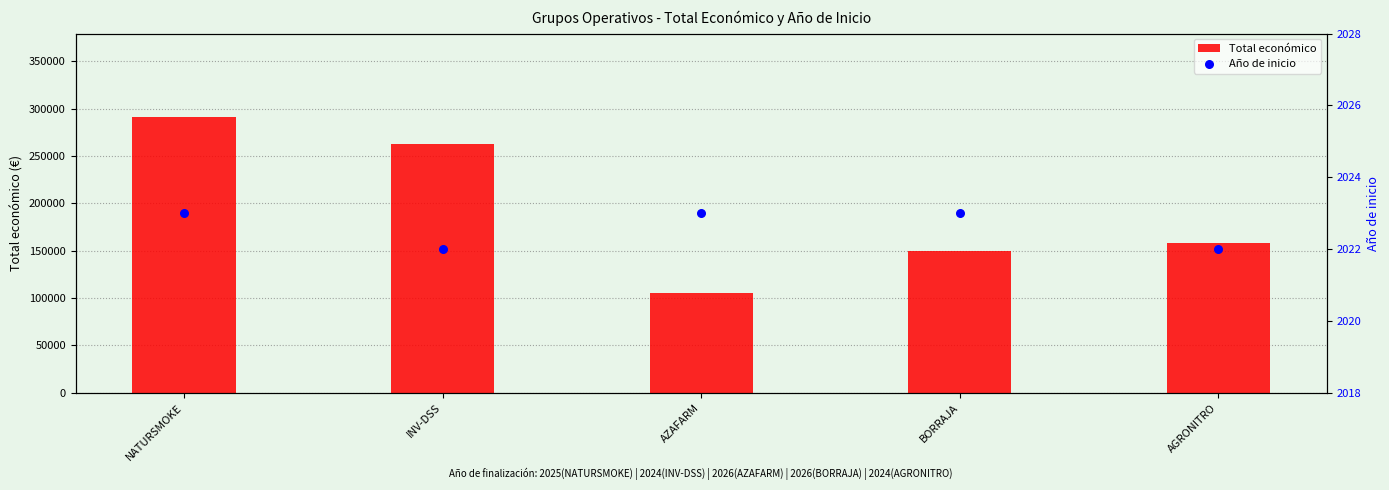

Which series reaches the minimum Y coordinate?

Año de inicio